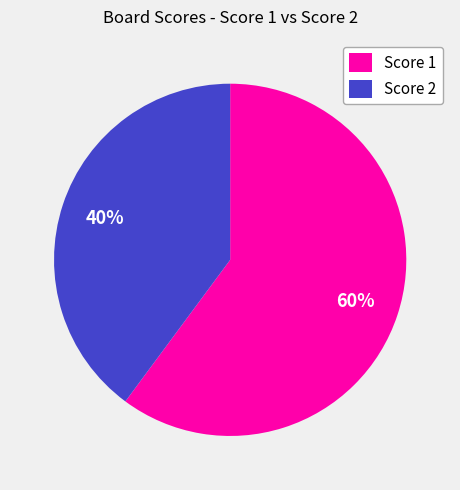

Does any single category account for the majority?

Yes